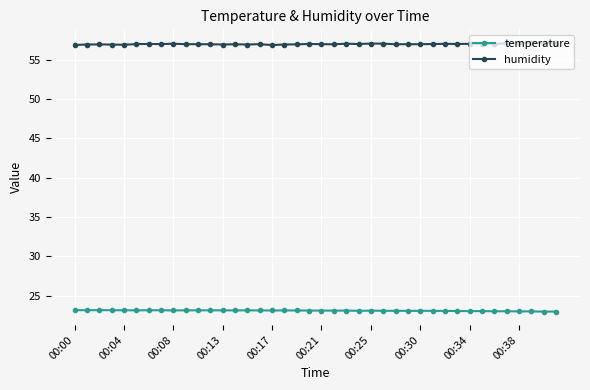

True or false: temperature has more than 0 interior local peaks.

True